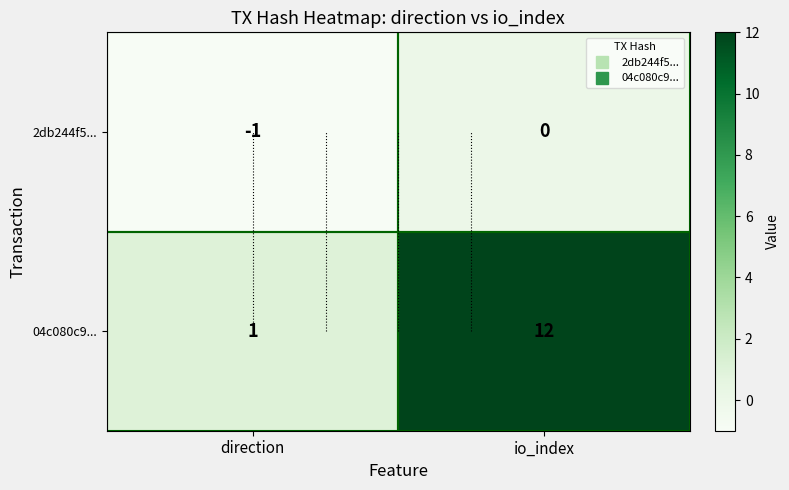

Which label corresponds to the smallest value in the chart?

direction